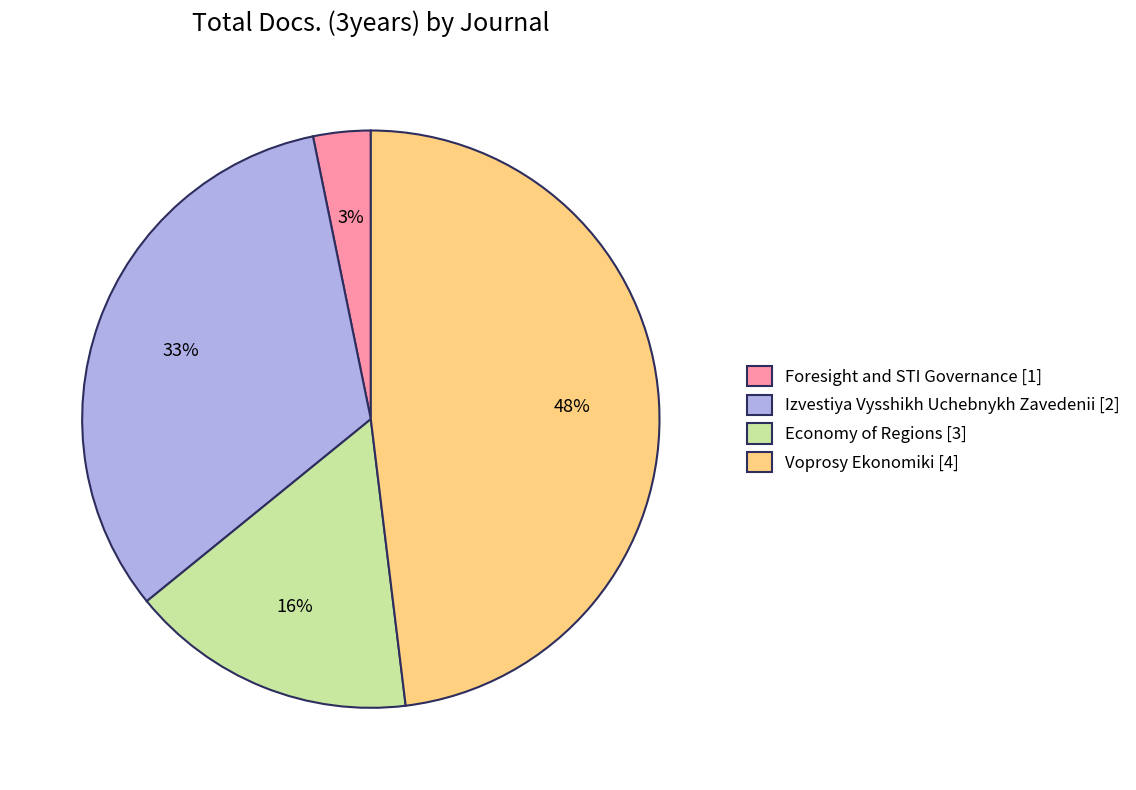

Which slice is the smallest?

Foresight and STI Governance [1]